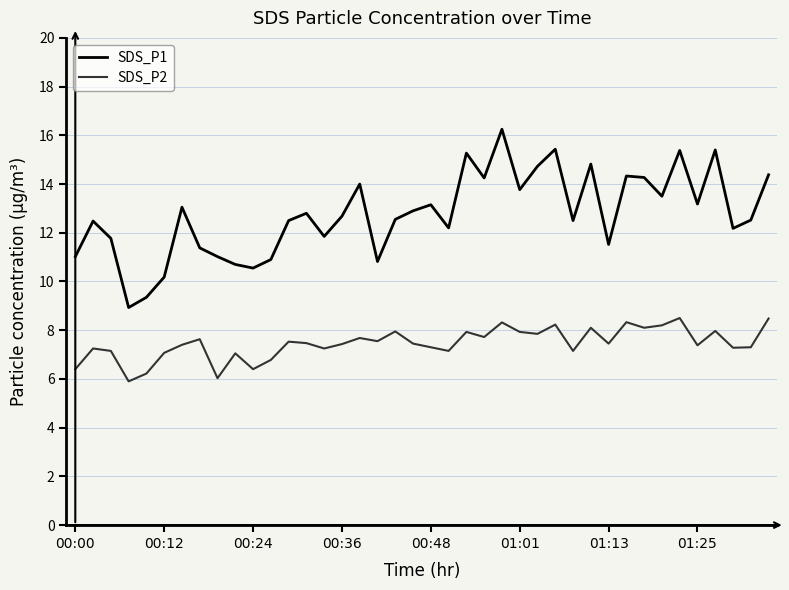

Rank the series by their average value, from lowest to highest.

SDS_P2, SDS_P1